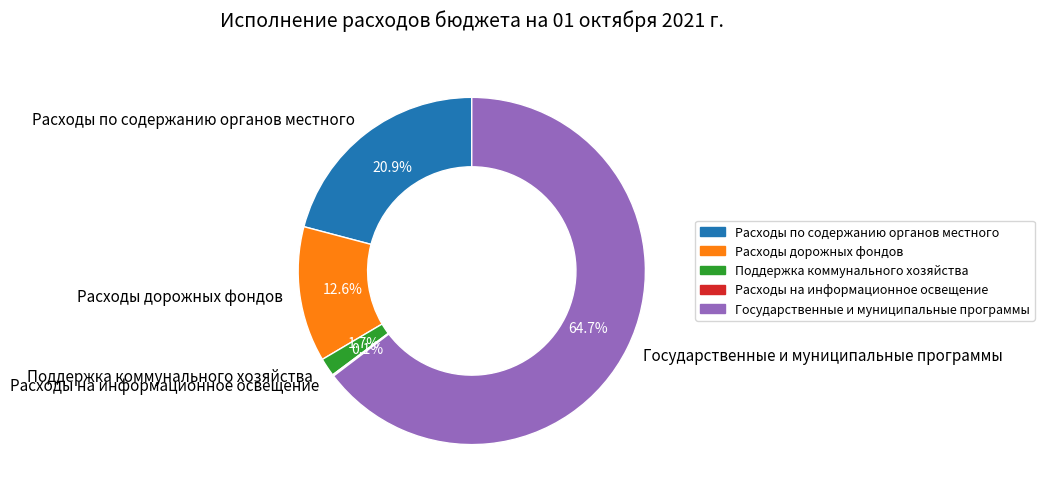

The Расходы дорожных фондов slice represents 23% of the pie. True or false?

False